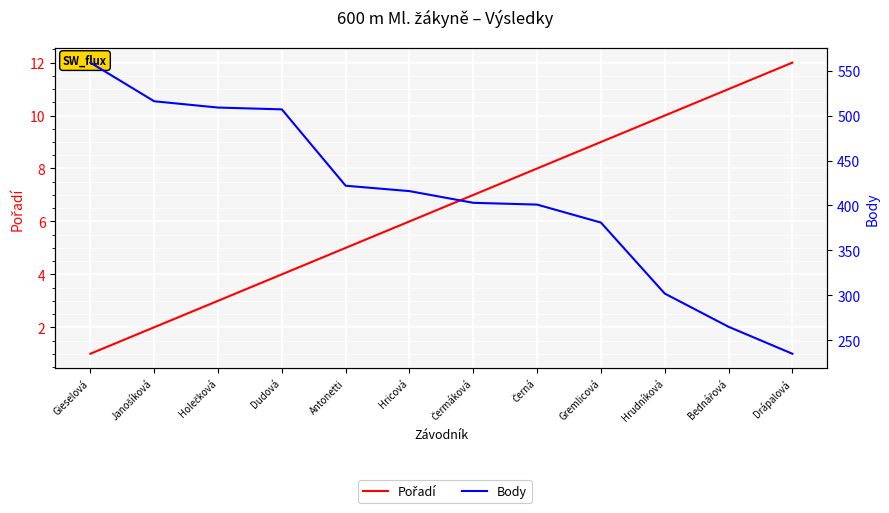

How many data points does each series have?

12